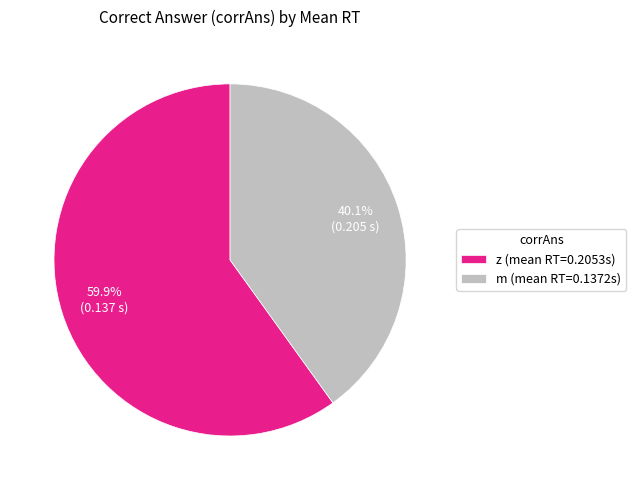

To the nearest percent, what is the difference between the z and m slice percentages?

20%